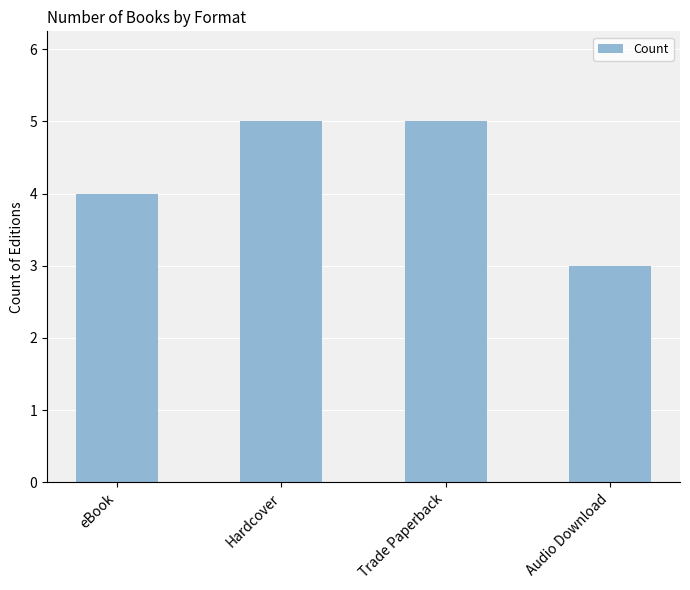

Are the bars grouped side by side (vs. stacked)?

No